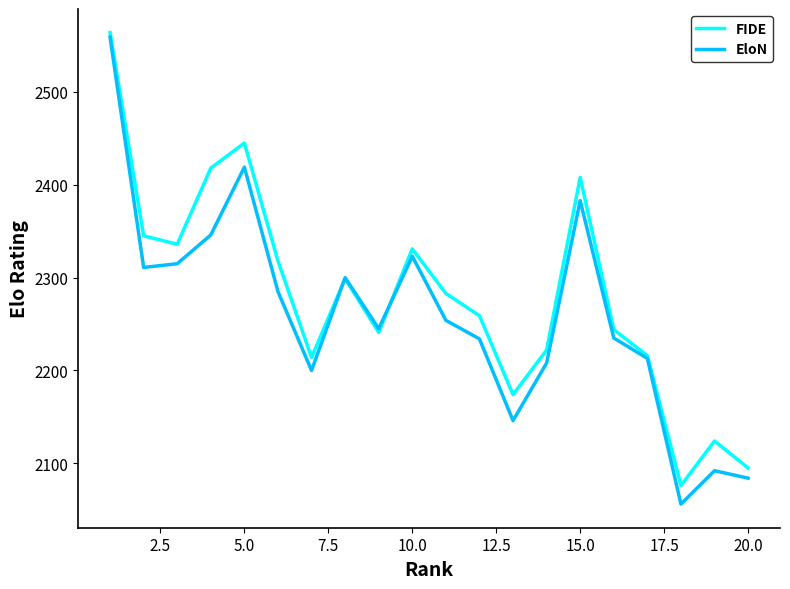

What is the greatest value displayed?

2564